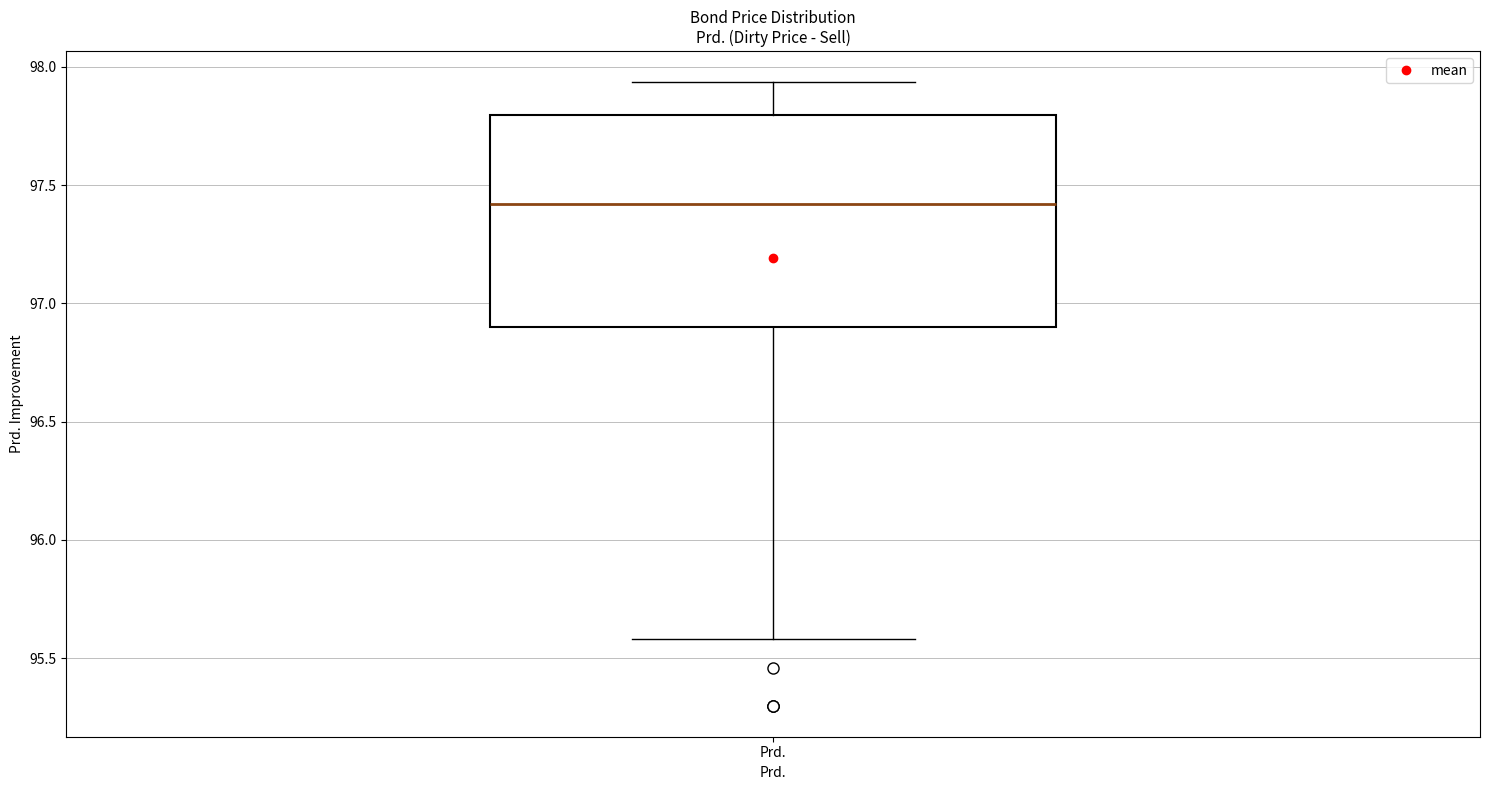

Read this box plot against the y-axis: the position of the median line, the range covered by the box, and the ends of both whiskers. The values are not printed on the chart, so give them approximately, as read against the axis.

median 97.40, box 96.90 to 97.80, whiskers 95.60 to 97.95